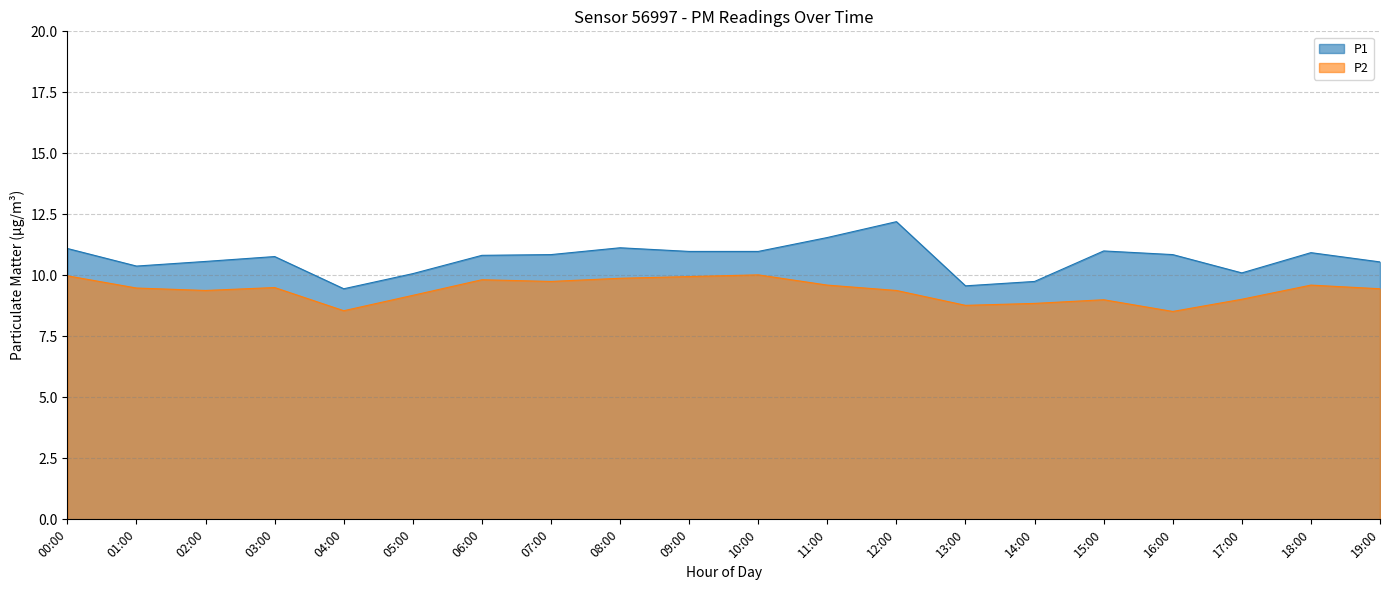

What is the total value across all series at 14:00?

18.6